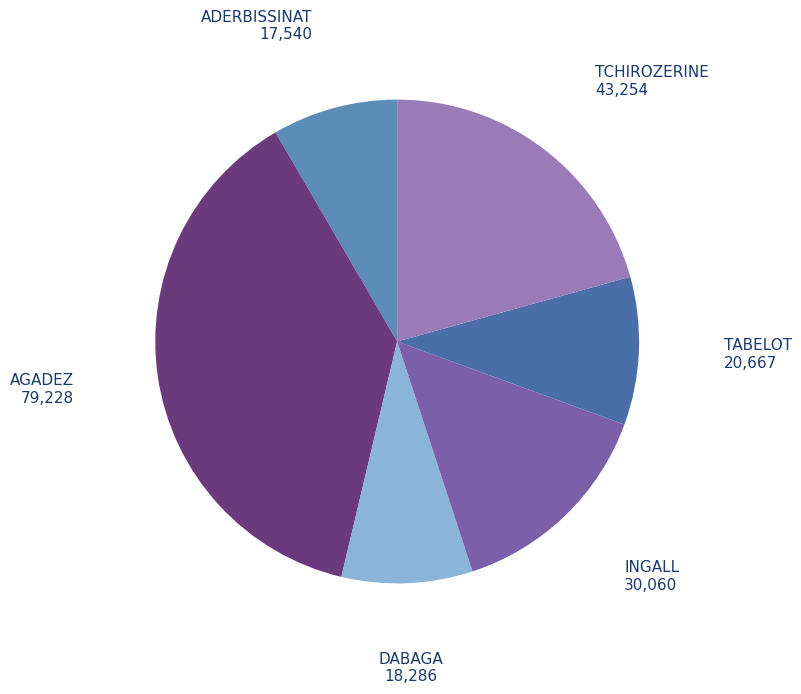

How many segments does this pie chart have?

6